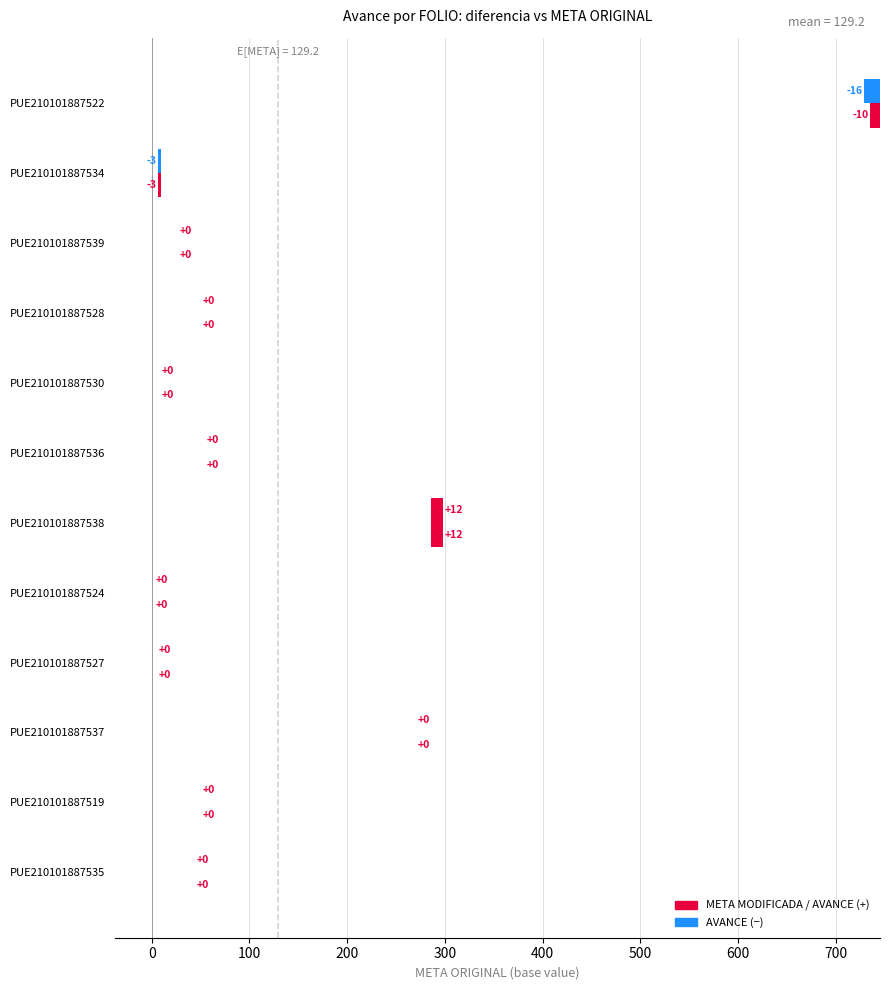

How many bars are there in total?

12